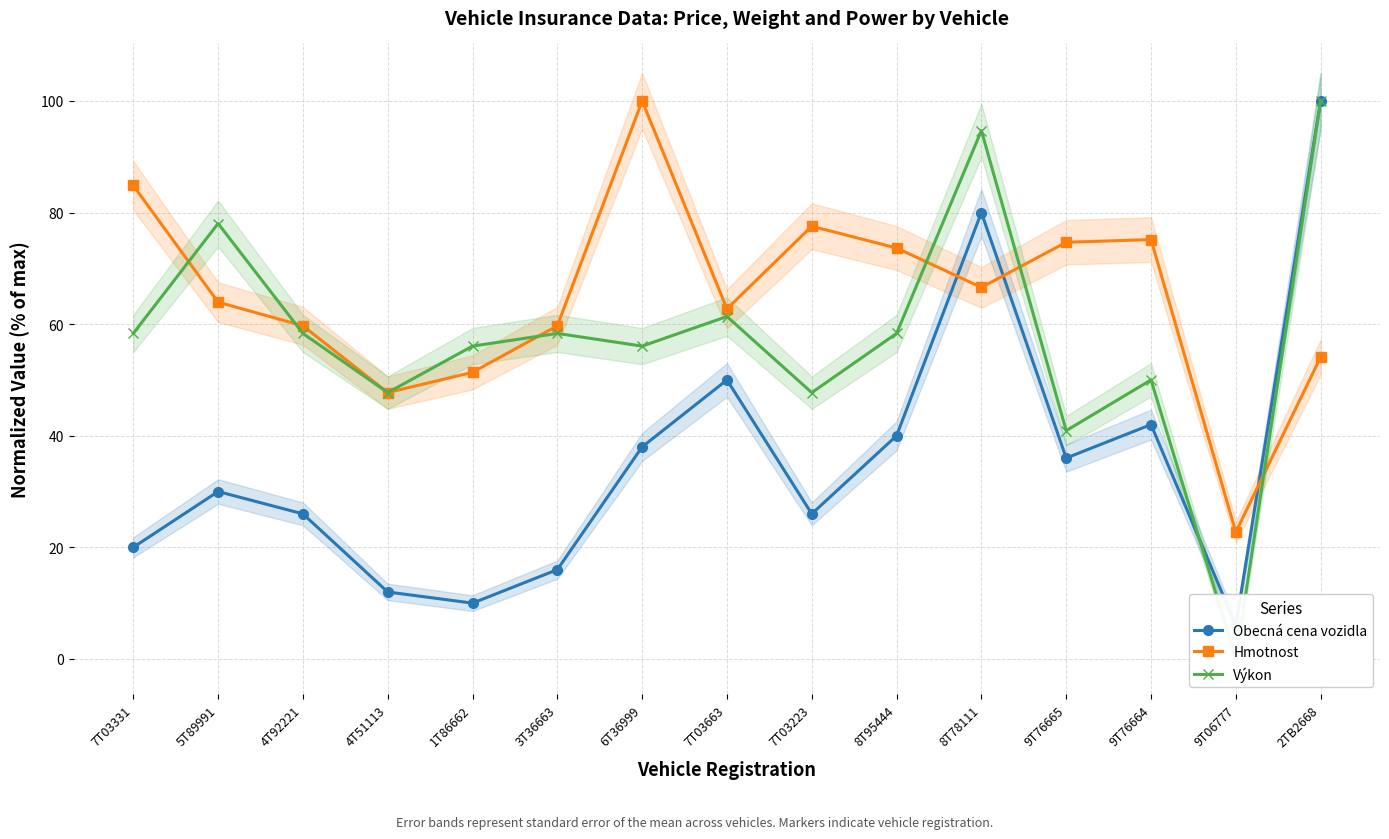

Between 7T03331 and 7T03663, which series saw the biggest shift?

Obecná cena vozidla